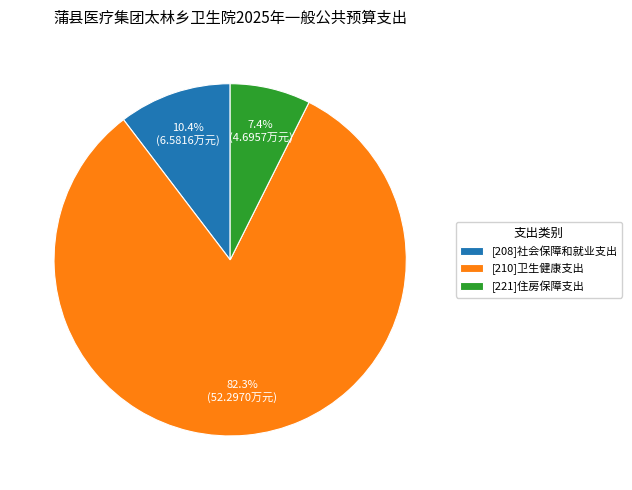

To the nearest percent, what percentage of the pie is [221]住房保障支出?

7%